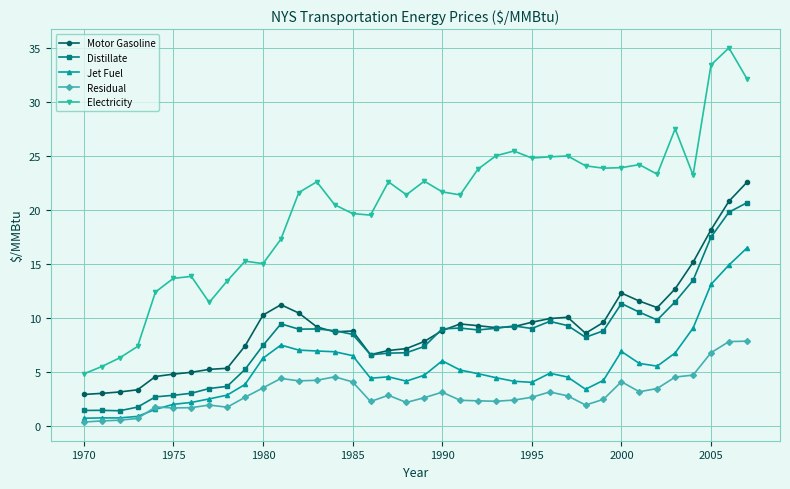

Is this an area chart (filled region under the line)?

No